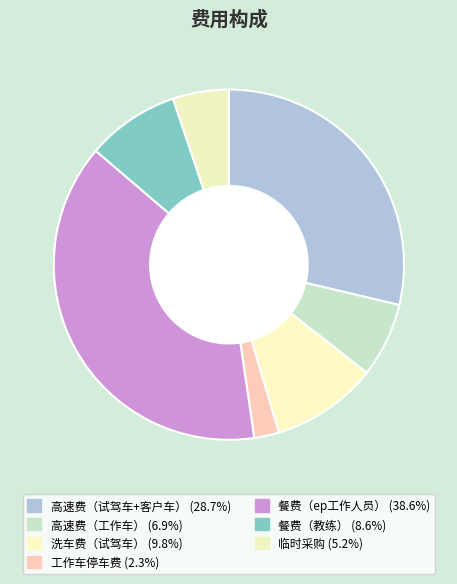

Count the number of slices in the pie.

7